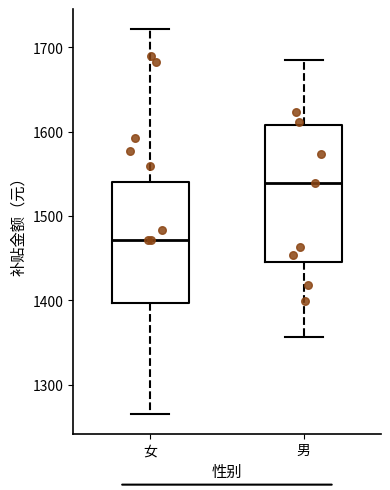

Reading left to right, transcribe this box plot: for each box, give where its median line is, the range the box spans, and where its two whiskers end, as read against the y-axis. The values are not printed on the chart, so give them approximately, as read against the axis.

女: median 1470, box 1400 to 1540, whiskers 1260 to 1720
男: median 1540, box 1450 to 1610, whiskers 1360 to 1680